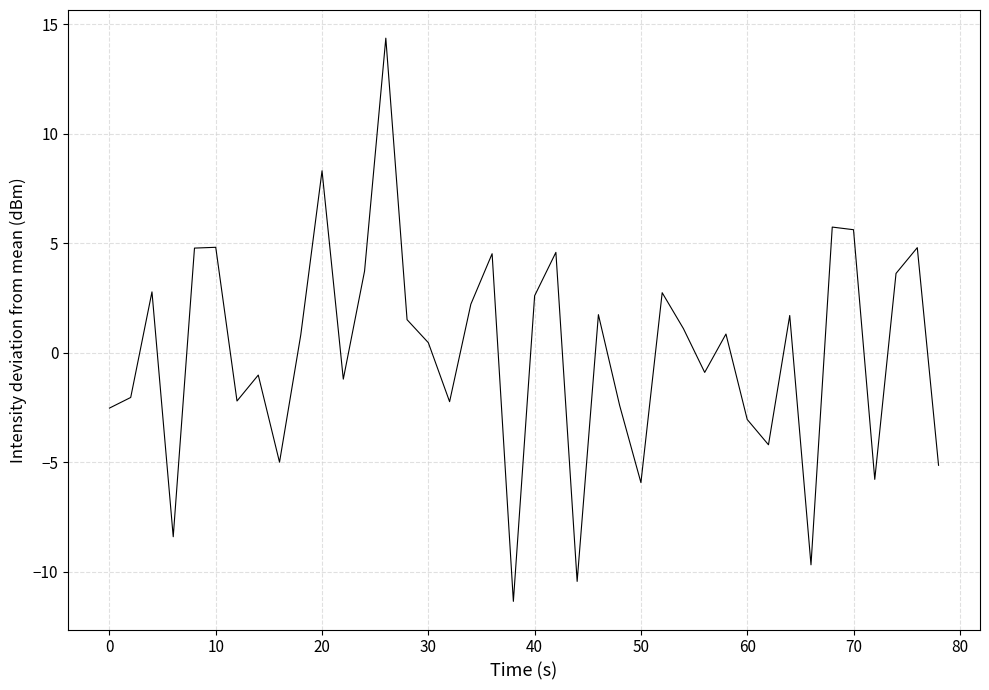

What is the maximum value shown in the chart?

14.4